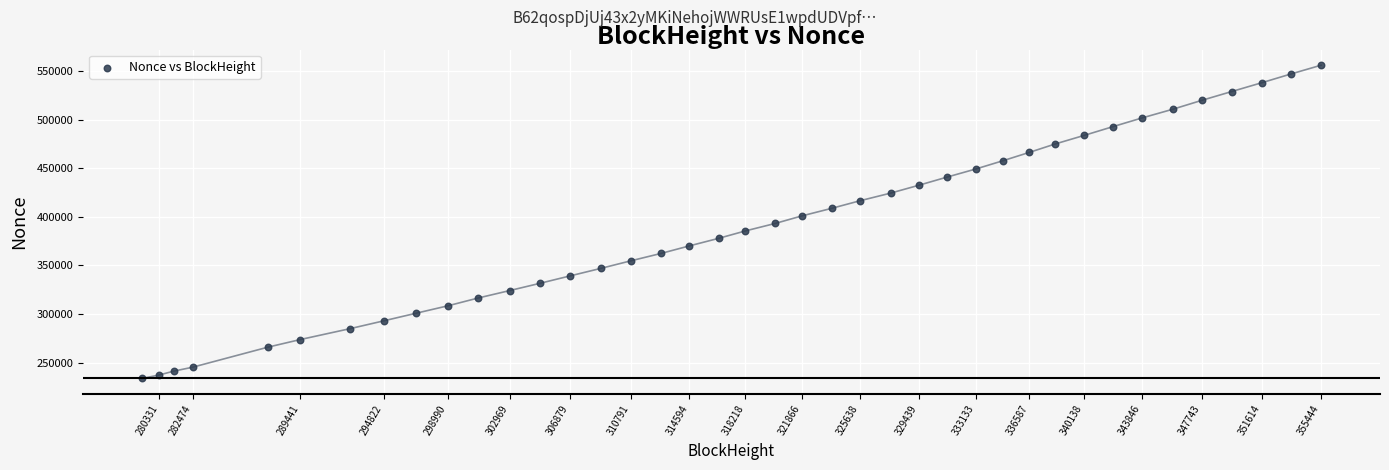

What is the range of X values (max minus min)?

76251